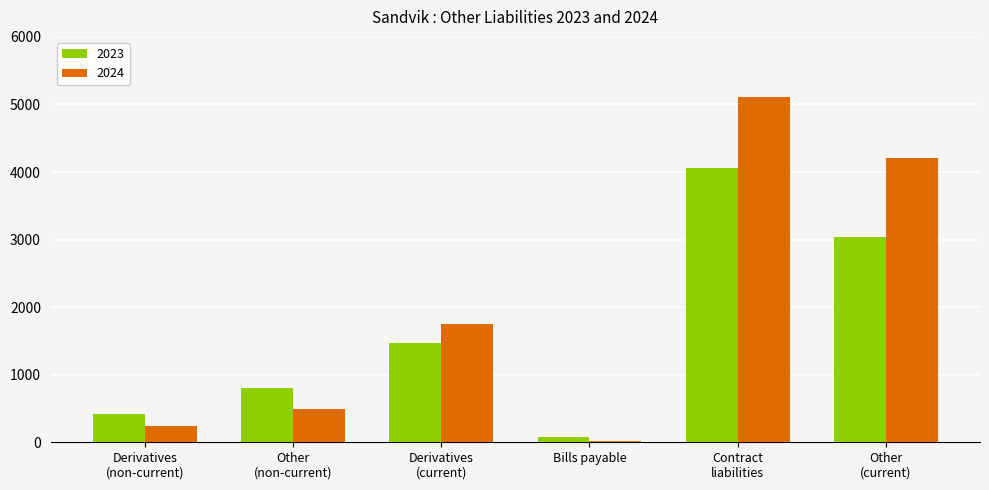

Reading left to right, what are all the values shown in this chart?

2023: Derivatives
(non-current)=422	Other
(non-current)=809	Derivatives
(current)=1467	Bills payable=83	Contract
liabilities=4054	Other
(current)=3037
2024: Derivatives
(non-current)=246	Other
(non-current)=493	Derivatives
(current)=1747	Bills payable=19	Contract
liabilities=5105	Other
(current)=4204